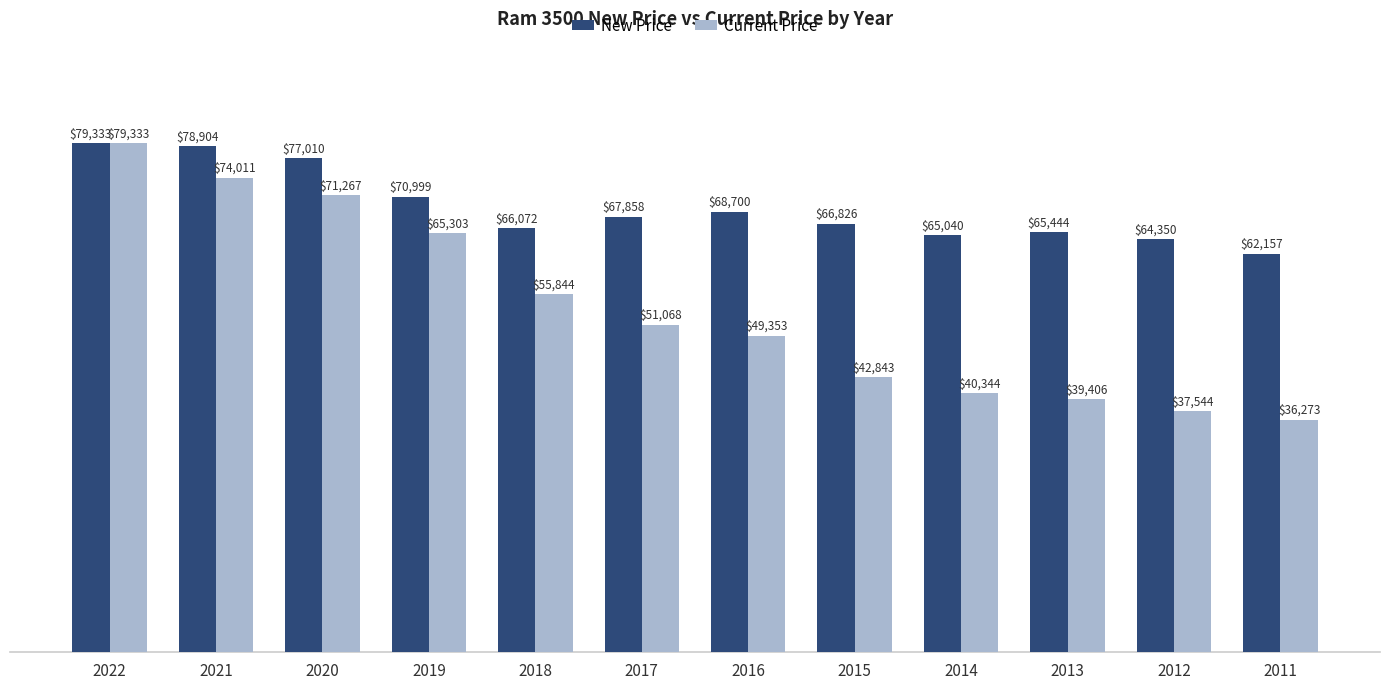

What is the difference between the highest and lowest values at 2017?

16790